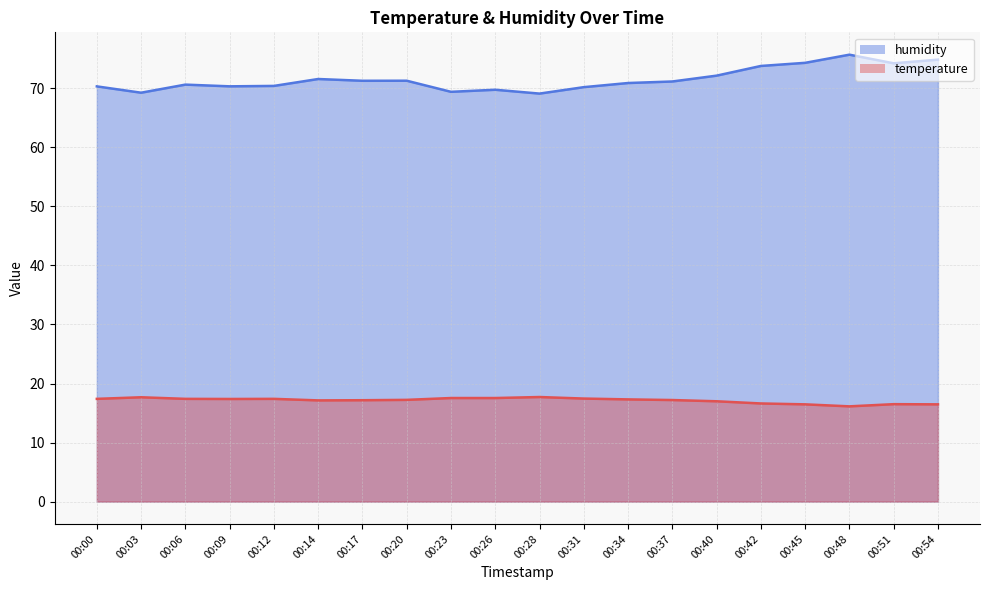

What is the difference between the second highest and minimum values in the temperature series?

1.5